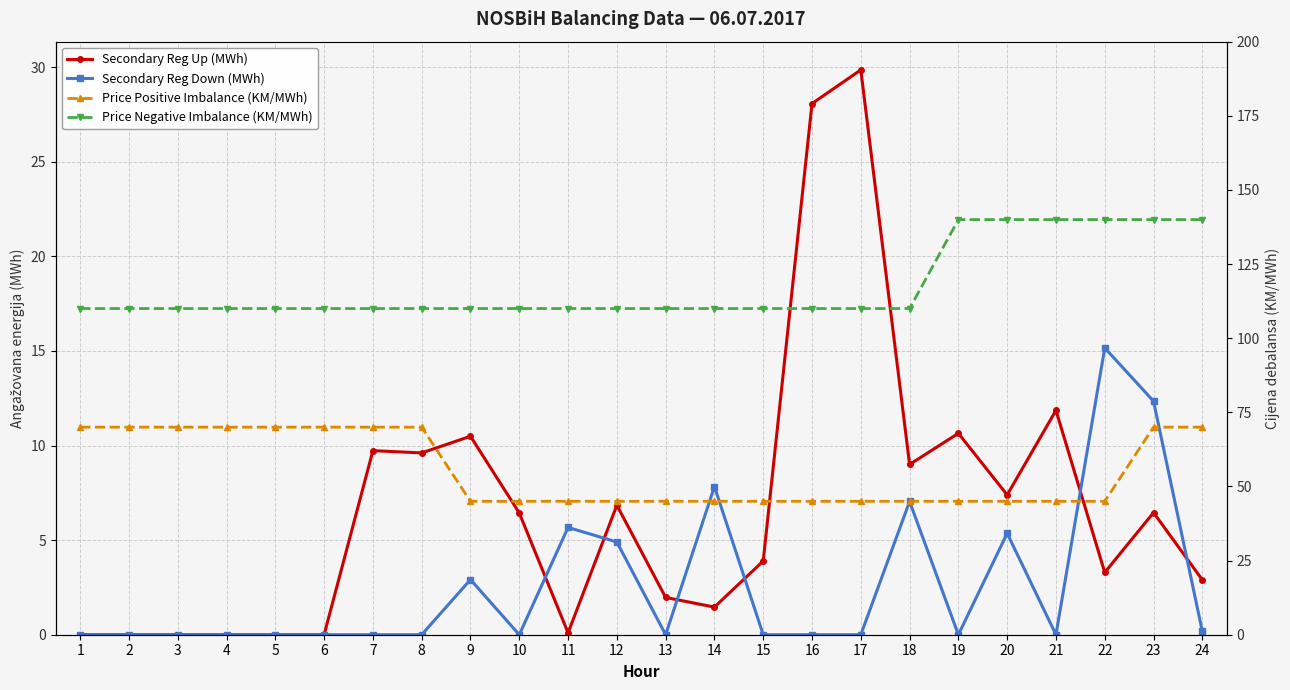

What is the maximum value shown in the chart?

140.0